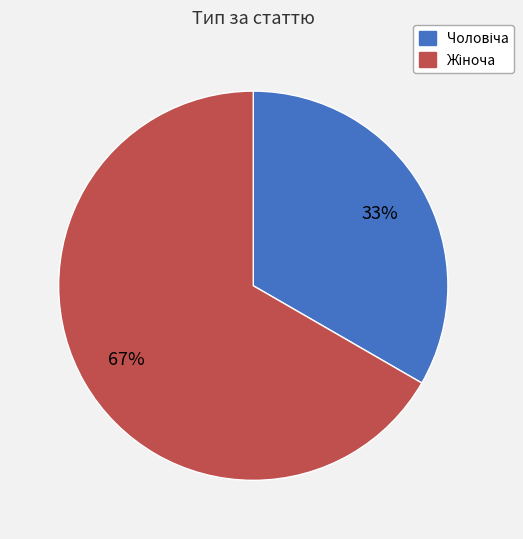

Does any single category account for the majority?

Yes